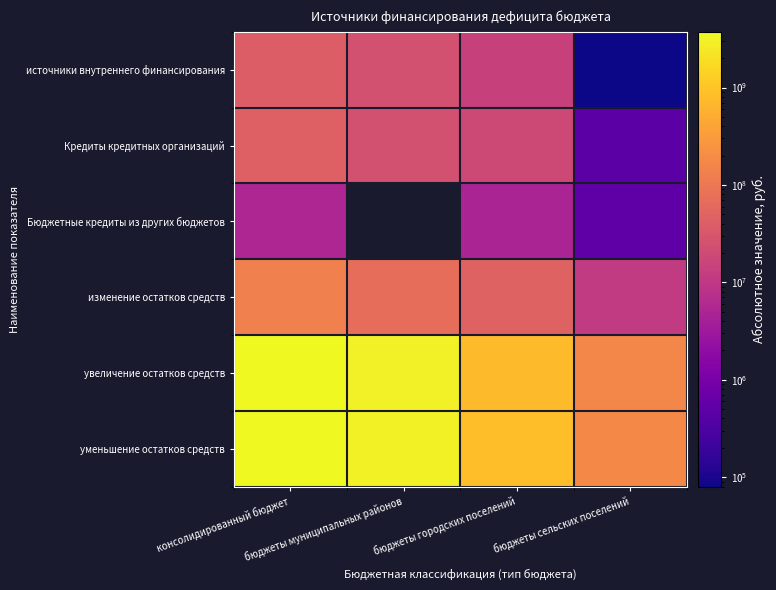

The value of изменение остатков средств at бюджеты сельских поселений is 17726924.1. True or false?

False